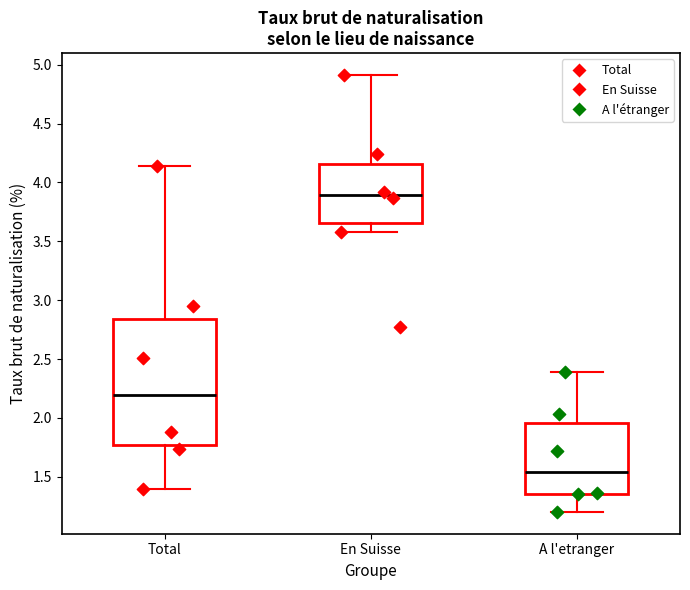

Reading left to right, read every box against the y-axis: the position of its median line, the range the box covers, and the ends of its whiskers. The values are not printed on the chart, so give them approximately, as read against the axis.

Total: median 2.20, box 1.75 to 2.85, whiskers 1.40 to 4.15
En Suisse: median 3.90, box 3.65 to 4.15, whiskers 3.60 to 4.90
A l'etranger: median 1.55, box 1.35 to 1.95, whiskers 1.20 to 2.40